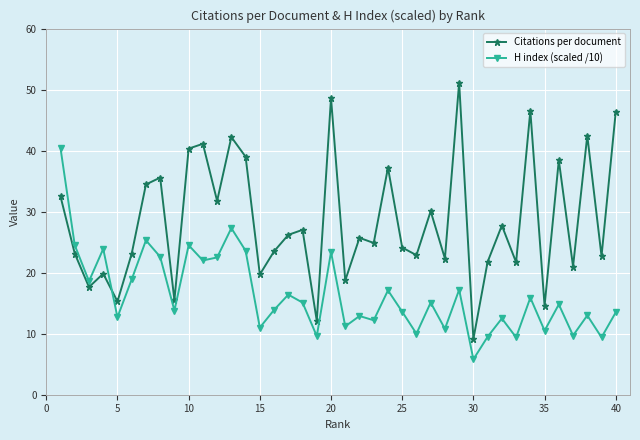

True or false: Citations per document has more than 2 points higher than both neighbors.

True